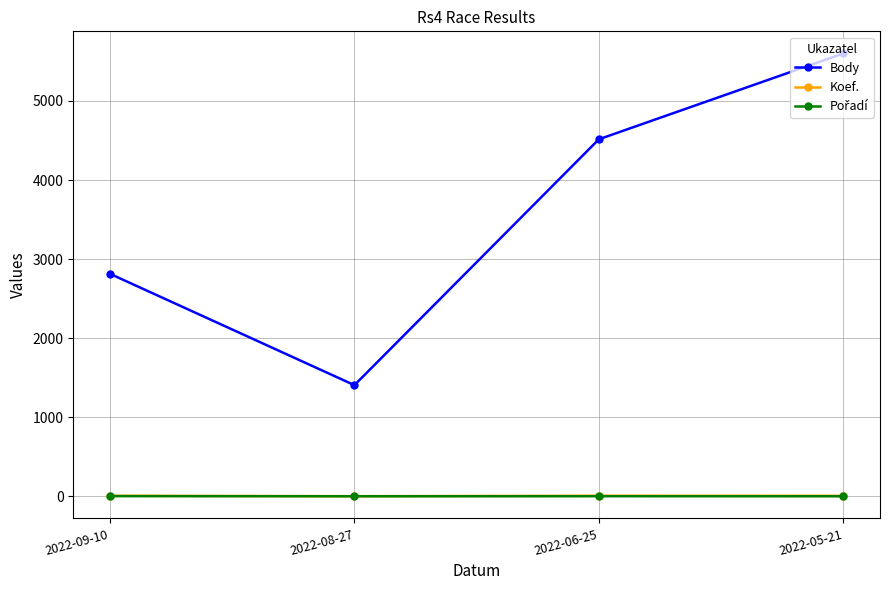

True or false: Koef. and Body intersect in this chart.

False